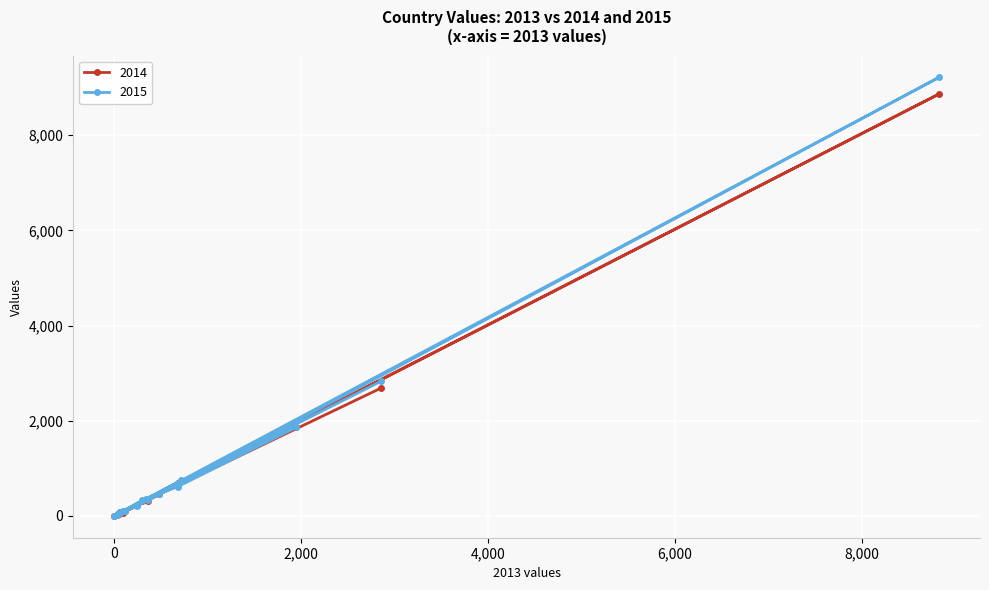

How many interior local valleys does the 2015 series have?

7